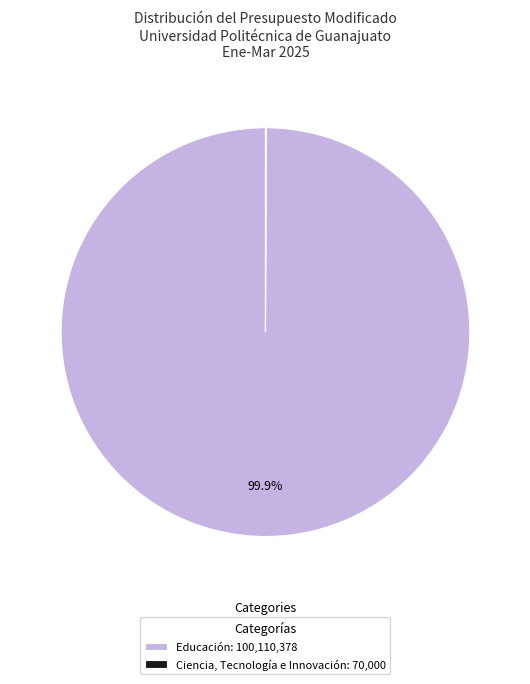

What is the largest slice in the pie chart?

Educación: 100,110,378